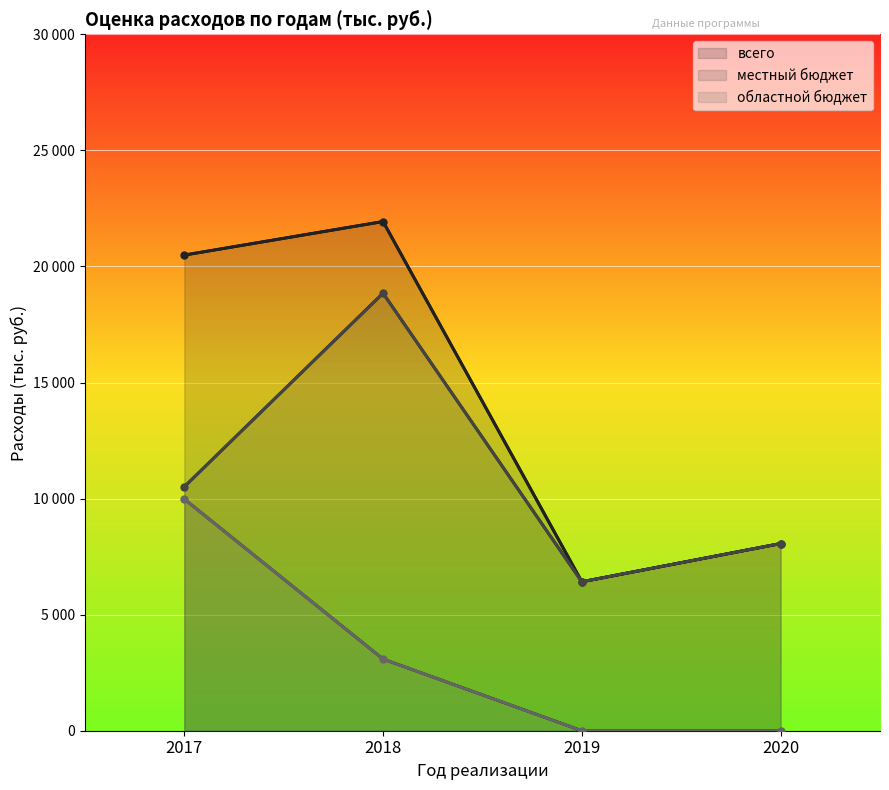

What is the total value across all series at 2020?

16125.2